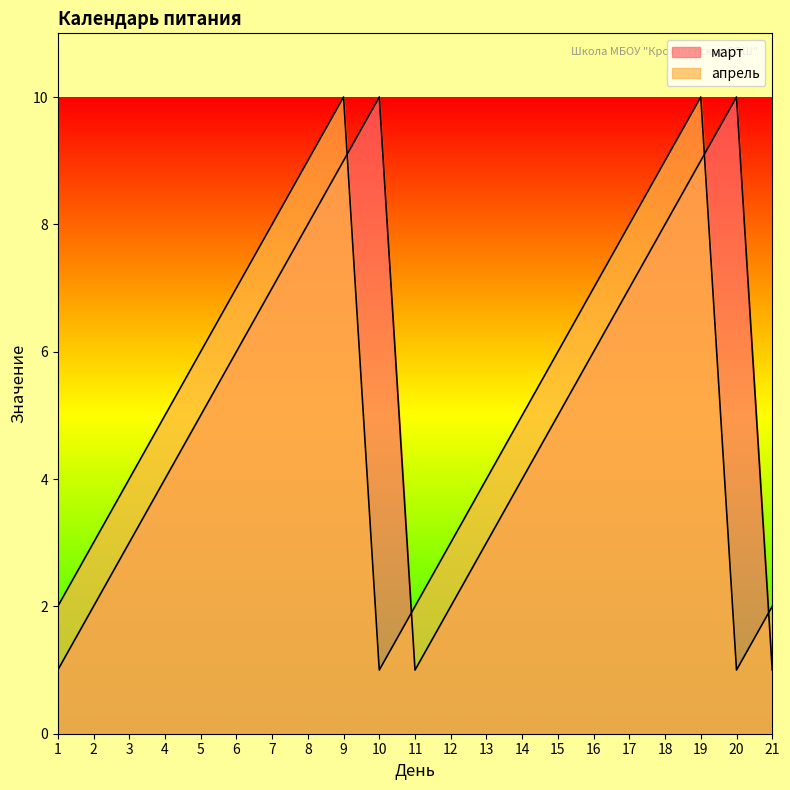

True or false: апрель has a value of 2 at 1.

True